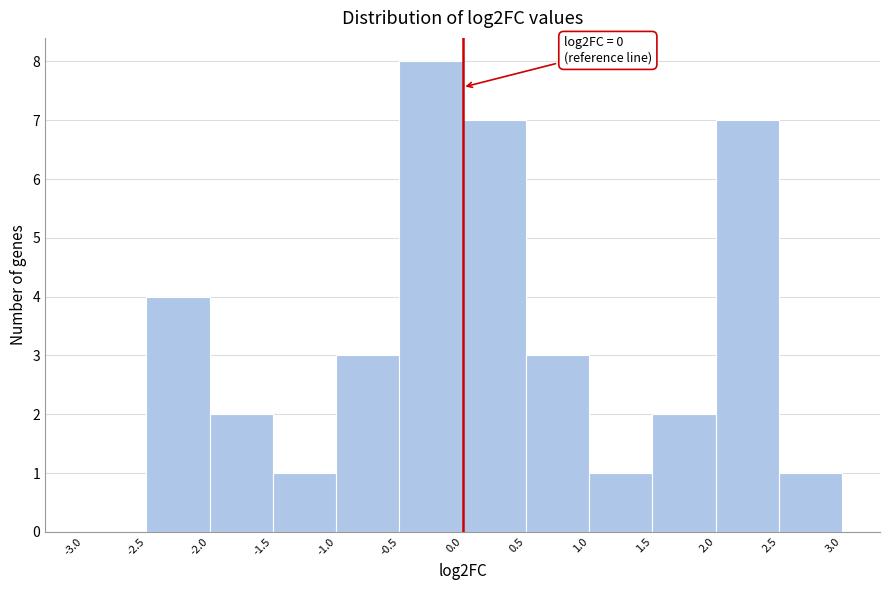

Which range on the x-axis has the tallest bar?

-0.5 to 0.0